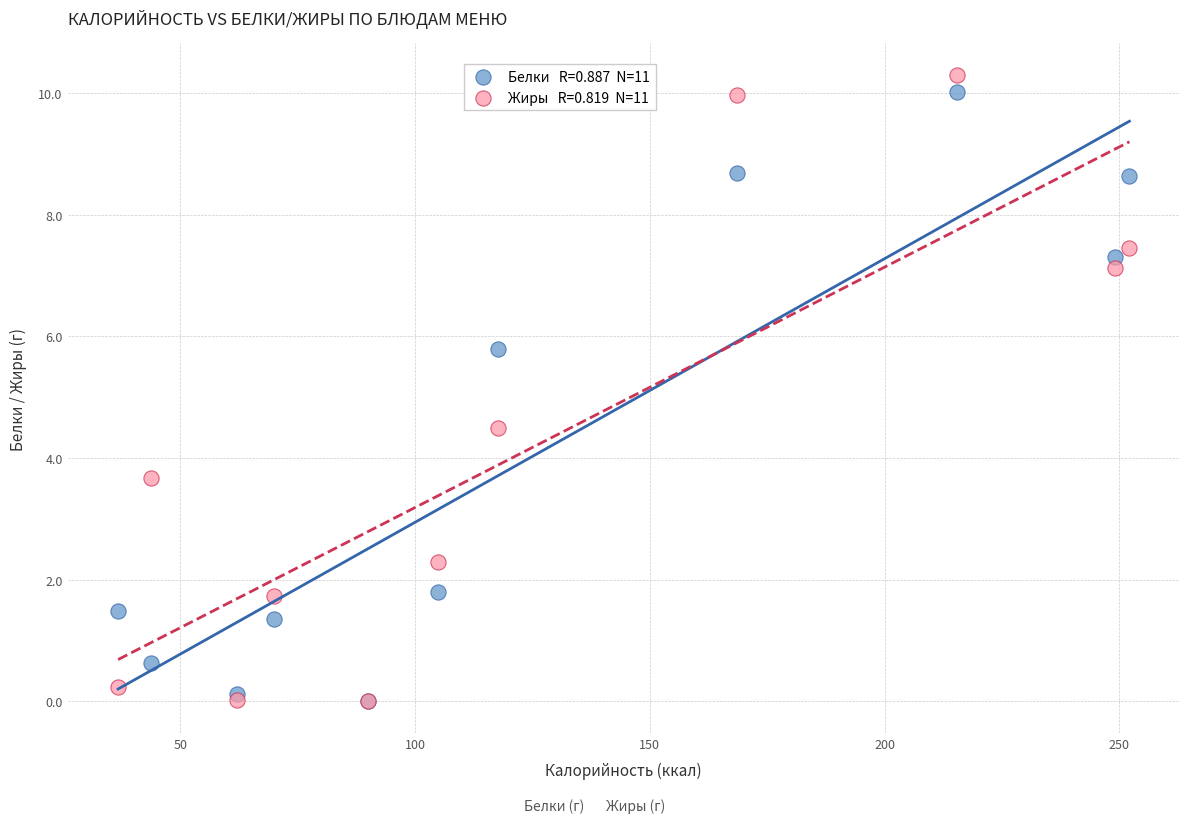

Across all series, what Y value is closest to 5?

4.5